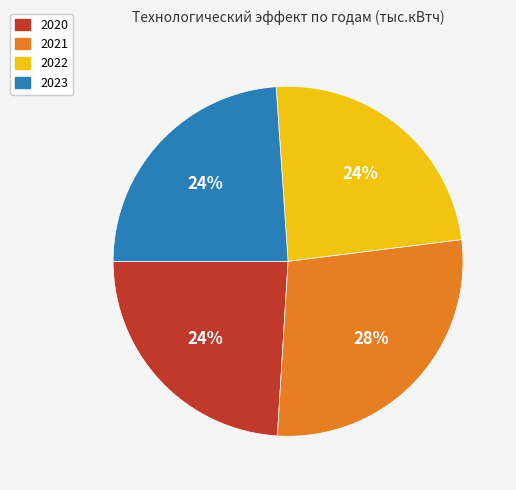

Which slice is the largest?

2021